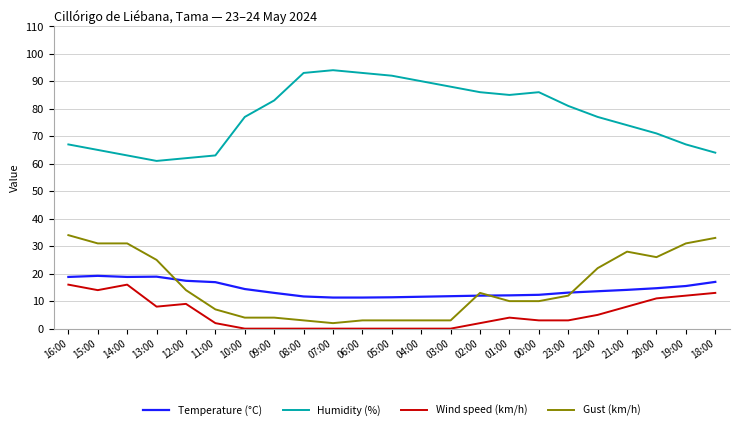

What is the approximate value of Temperature (°C) at 04:00?

11.6